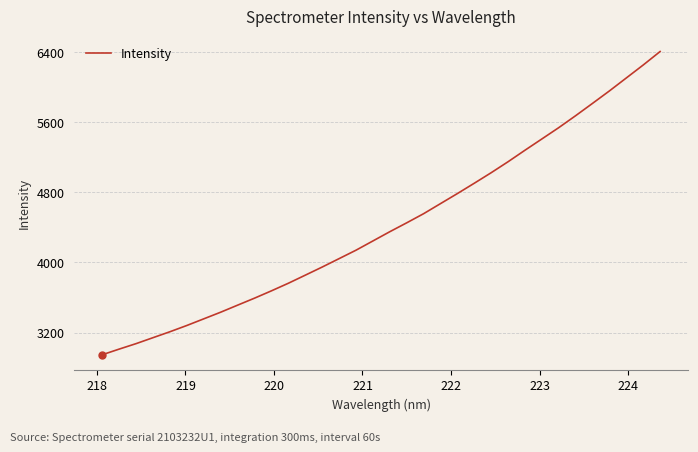

What is the smallest value displayed?

2947.1